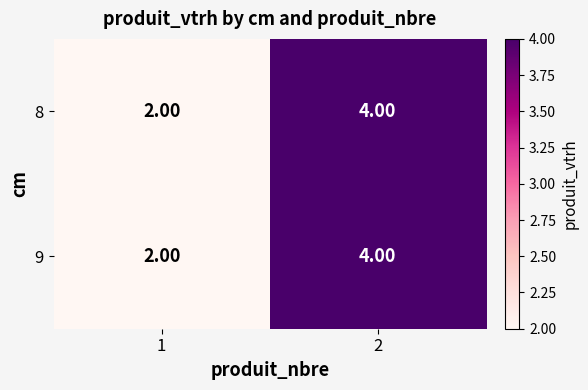

At which category is the sum across all series the highest?

2